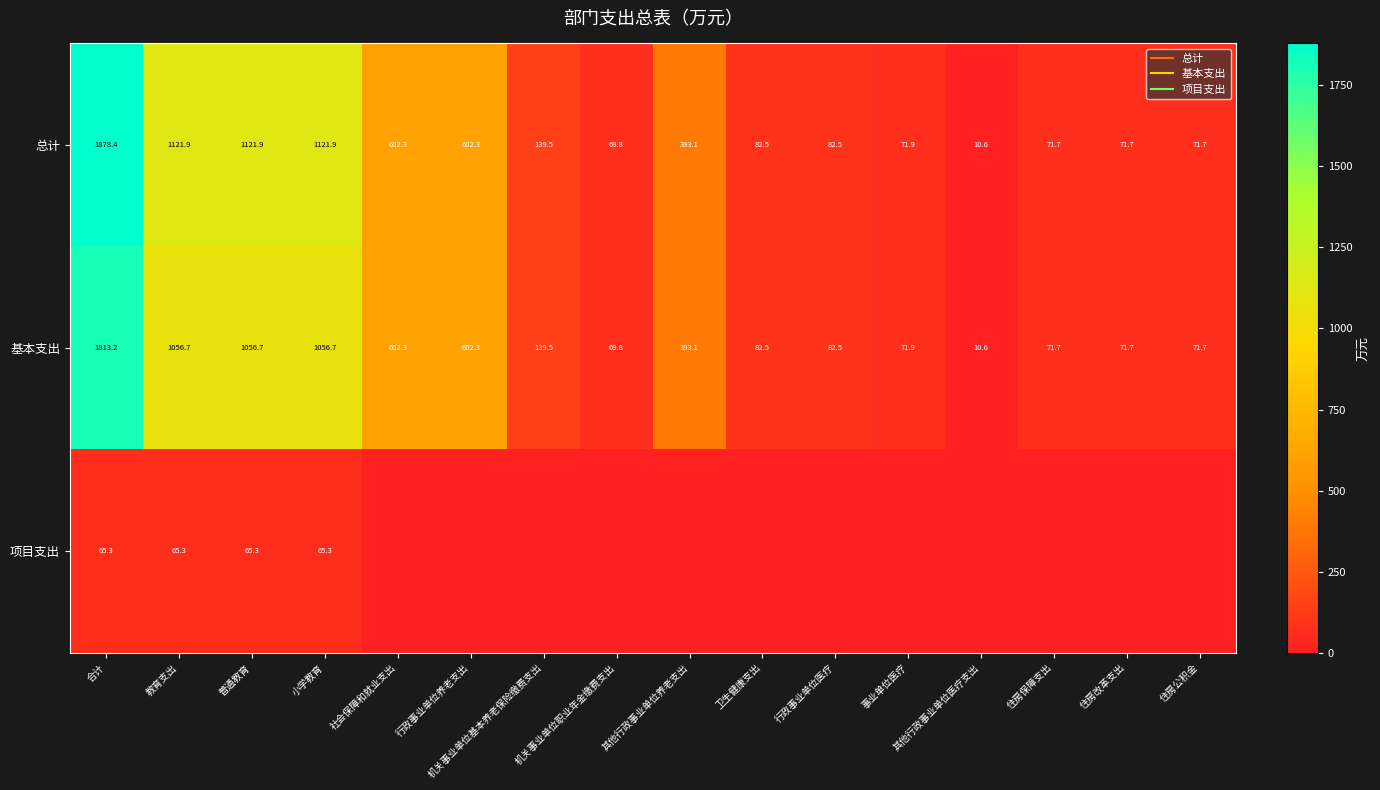

At how many categories does at least one series exceed 370?

7